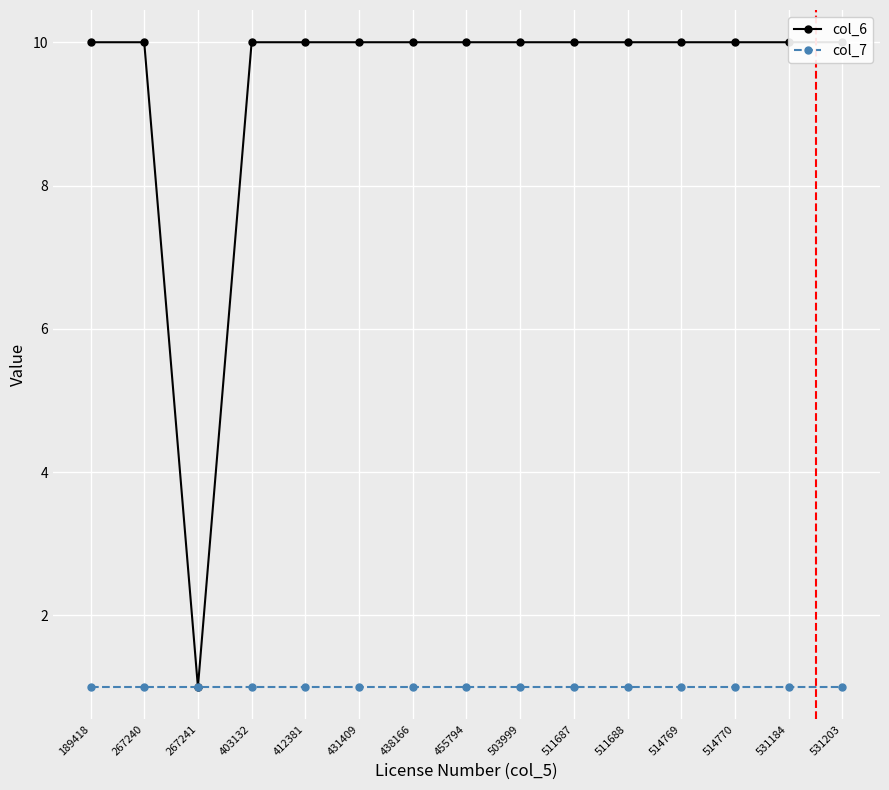

List the series in order of their peak value, highest first.

col_6, col_7